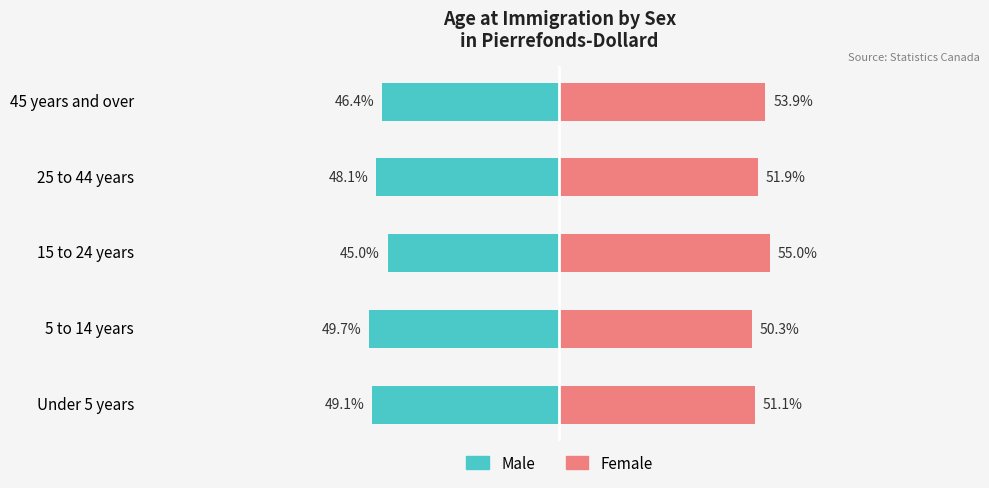

How many data points in Female are above 51?

4